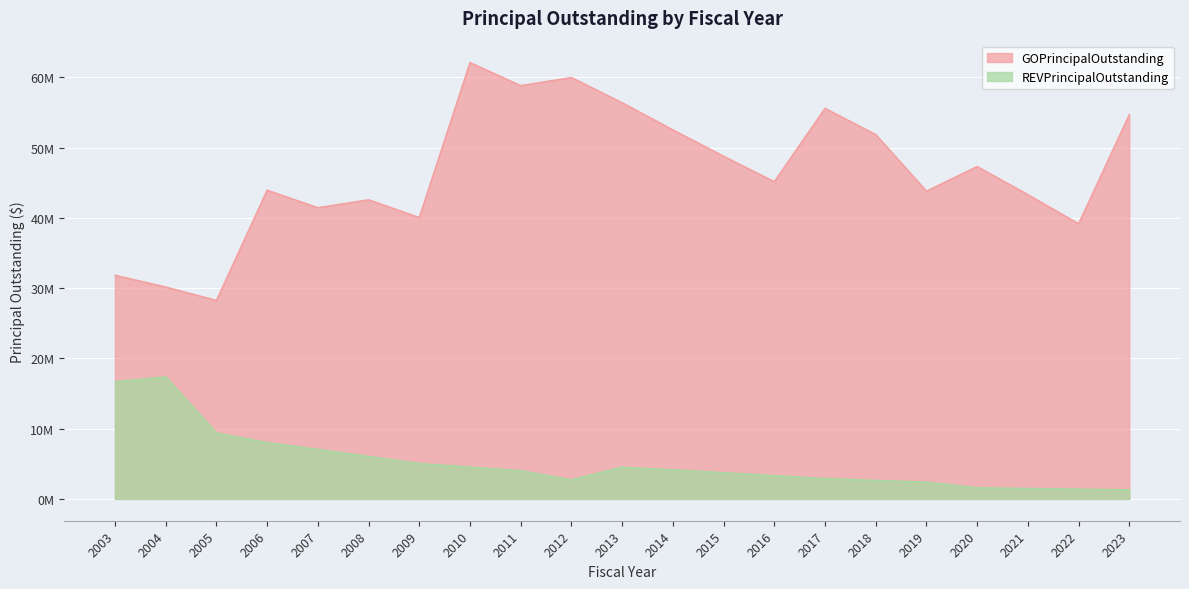

How many data points in REVPrincipalOutstanding are less than 4020000?

10